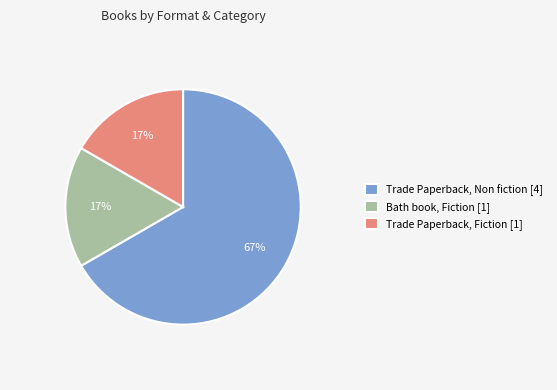

Which slice represents more than half of the pie?

Trade Paperback, Non fiction [4]